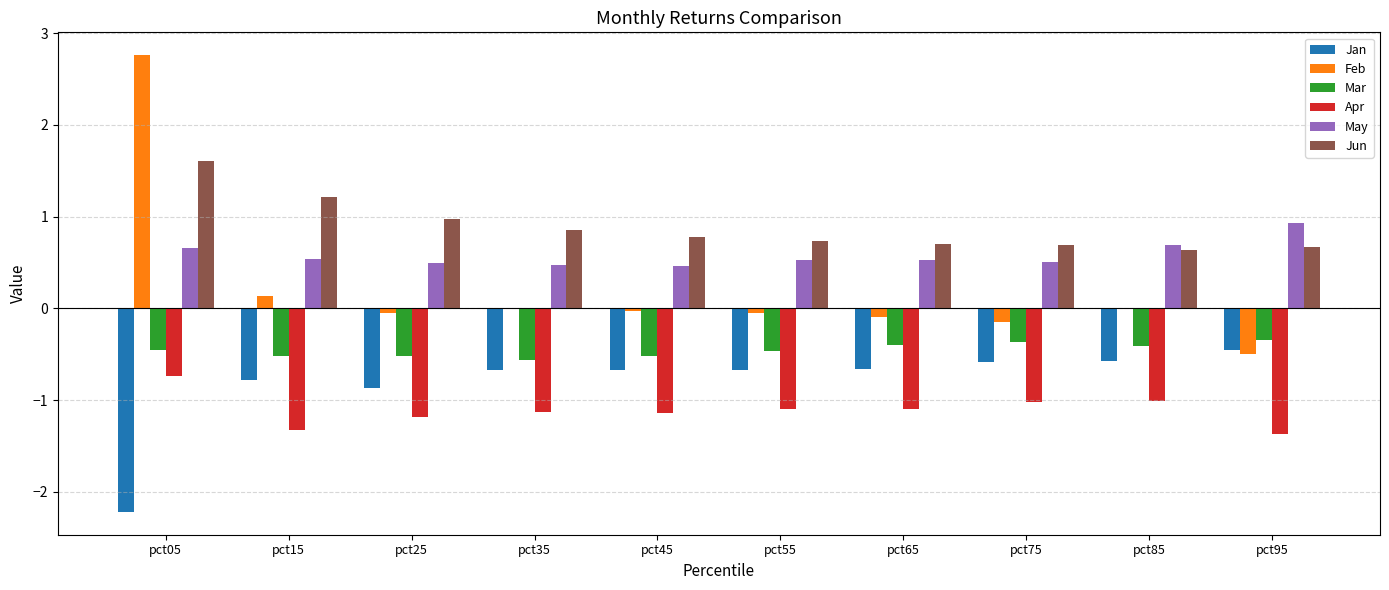

At which label is Jun closest to 1?

pct25